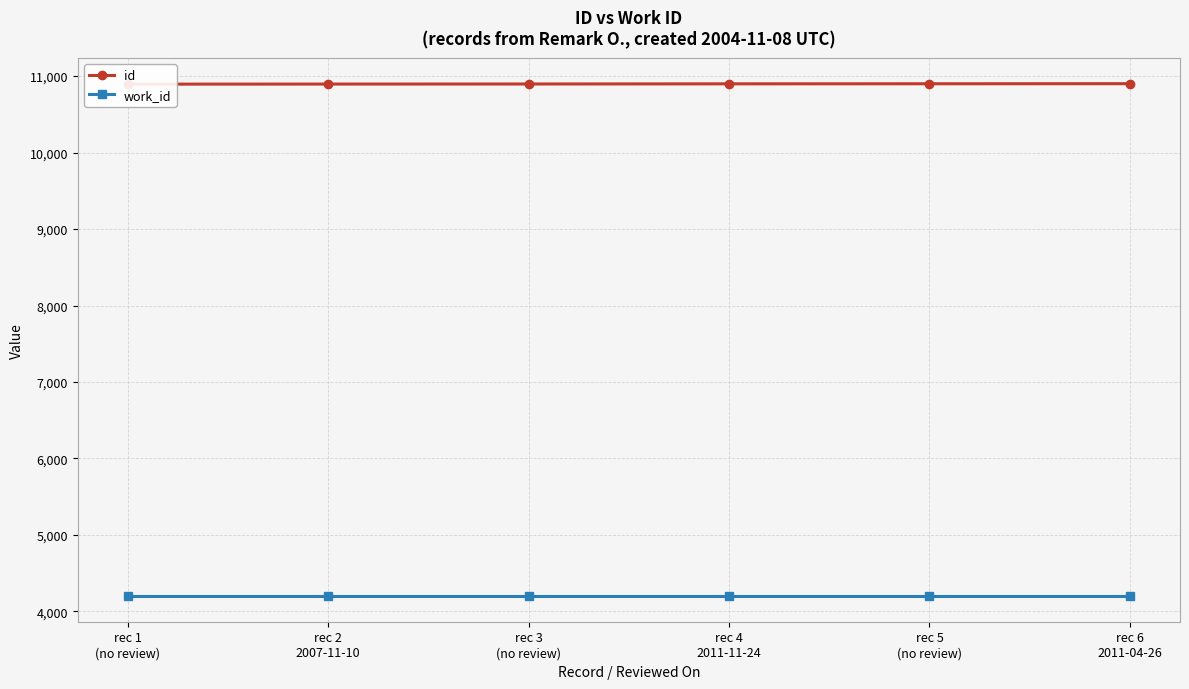

Which category has the lowest value in the work_id series?

rec 1
(no review)